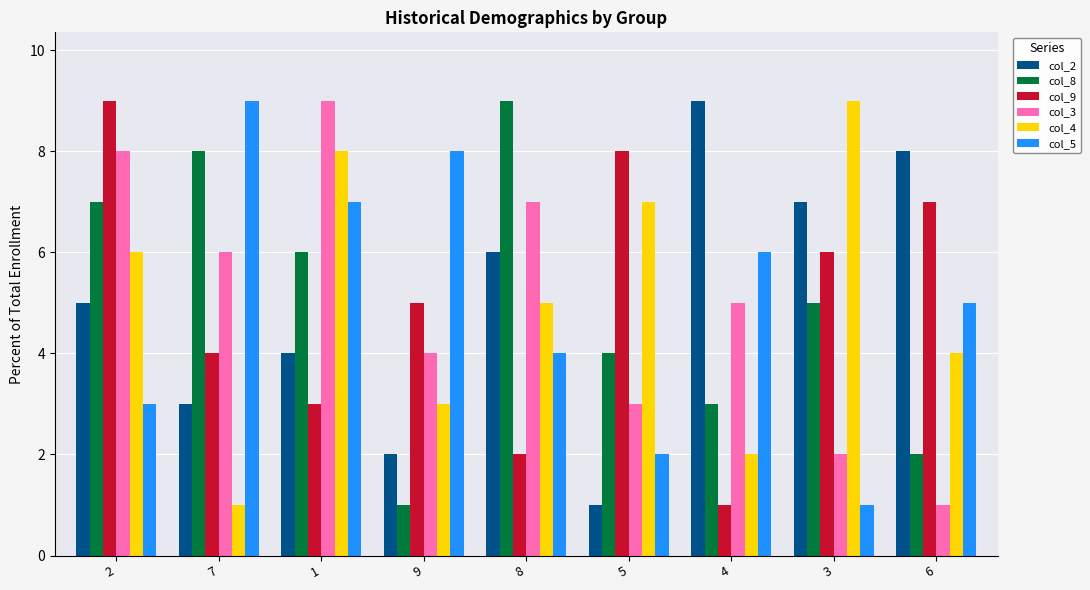

At which category is the sum across all series the highest?

2